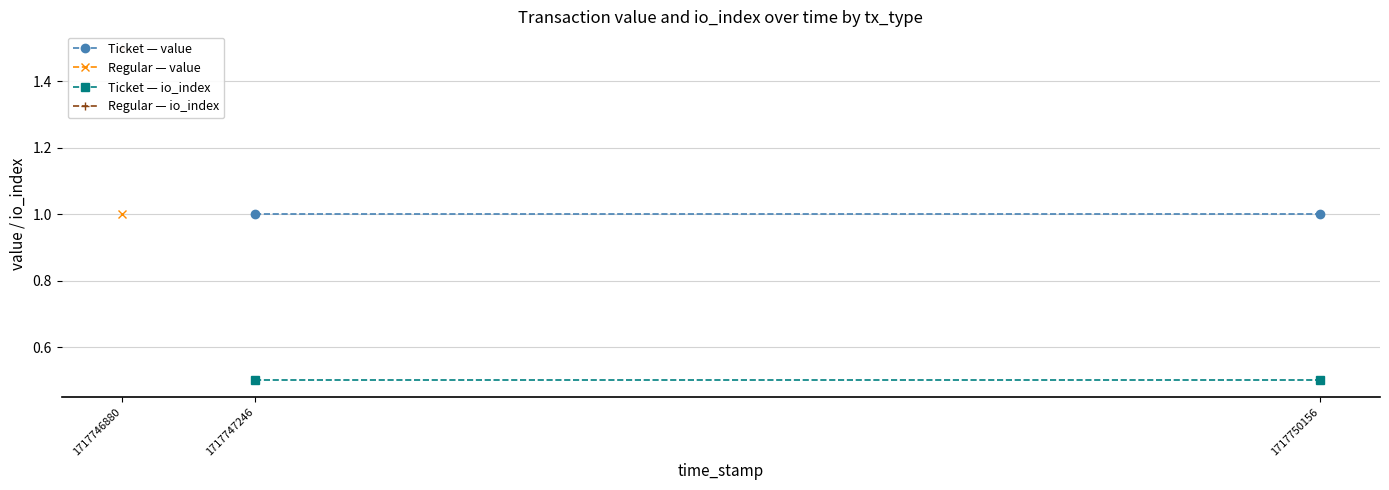

What is the total value across all series at 1717750156?

1.5